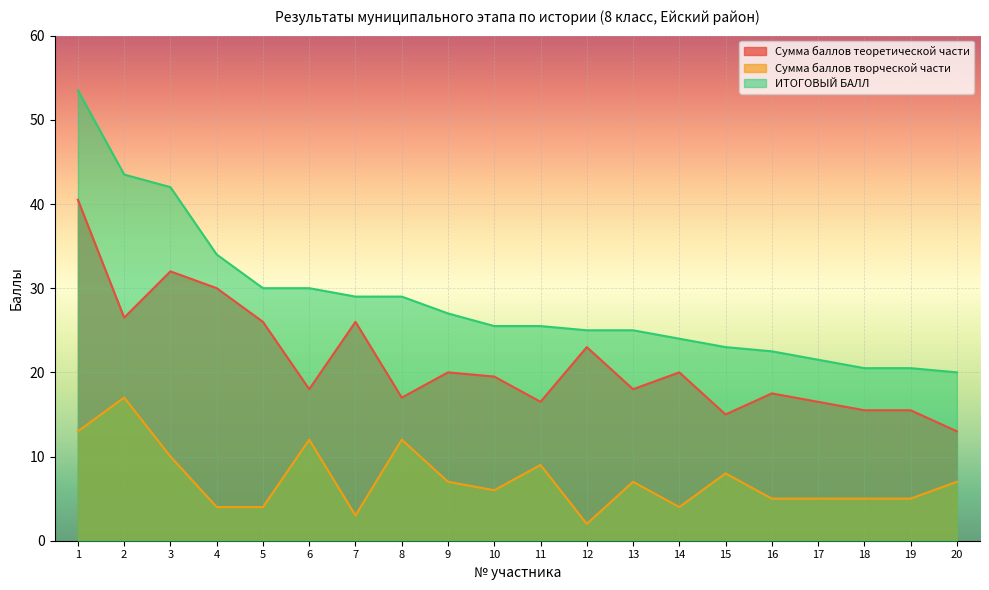

List the labels in order of Сумма баллов творческой части value, smallest first.

12, 7, 4, 5, 14, 16, 17, 18, 19, 10, 9, 13, 20, 15, 11, 3, 6, 8, 1, 2